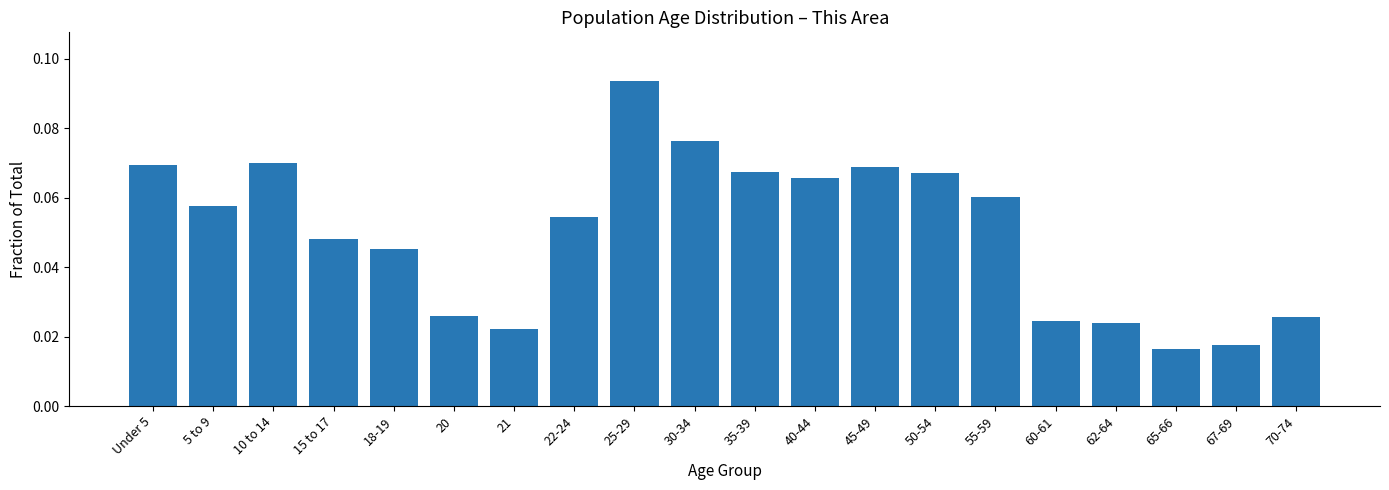

Where is the data nearest to the value 0?

65-66